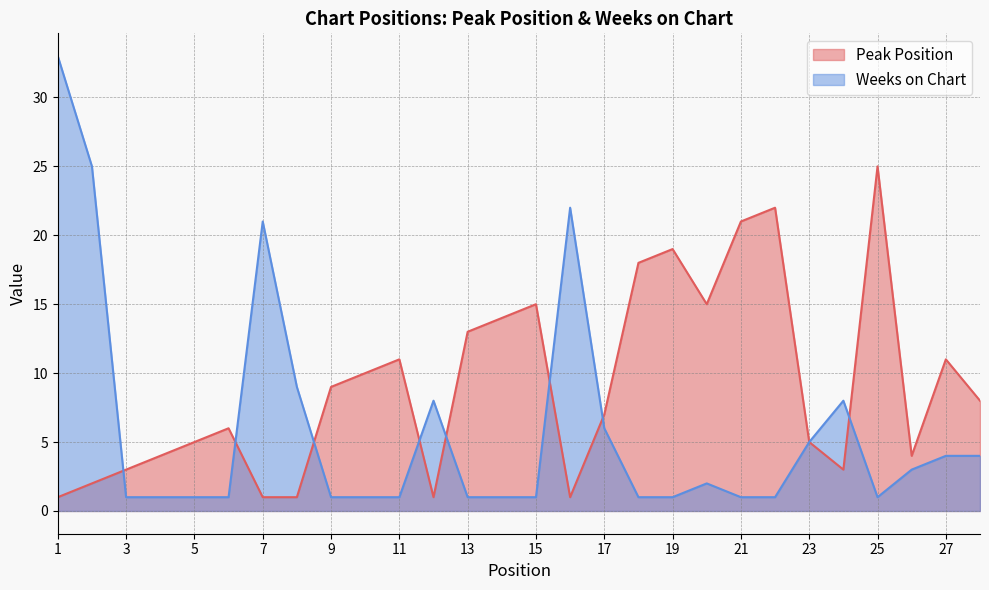

Count the number of data series in this chart.

2